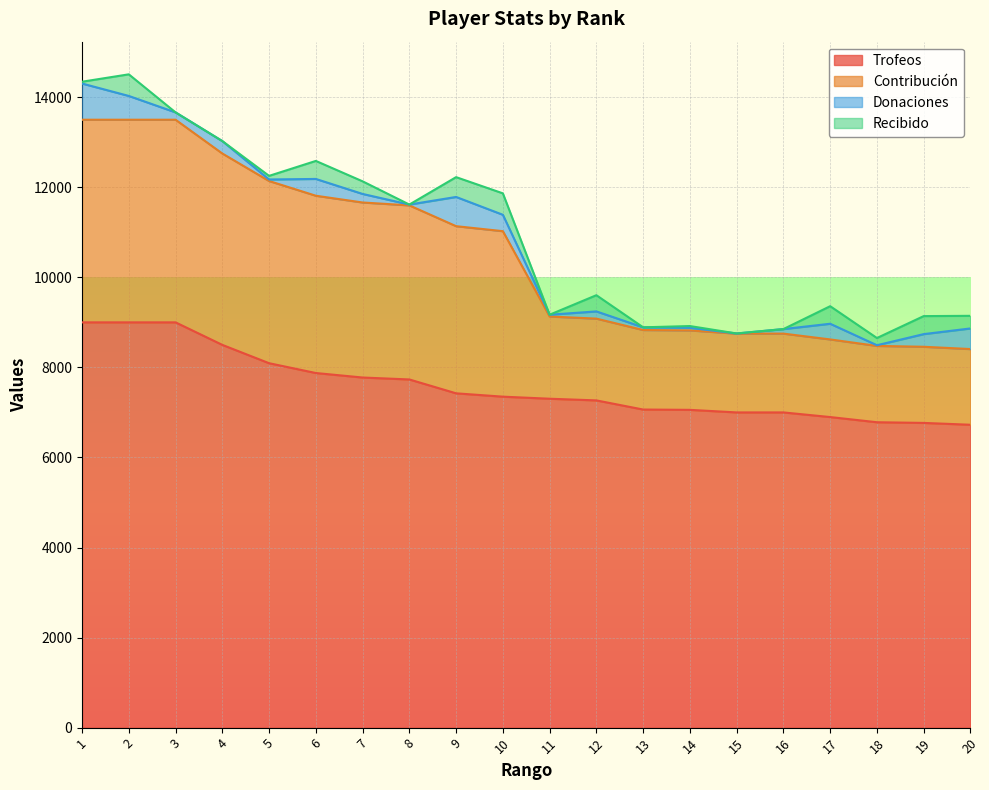

The value of Trofeos at 7 is 7775. True or false?

True